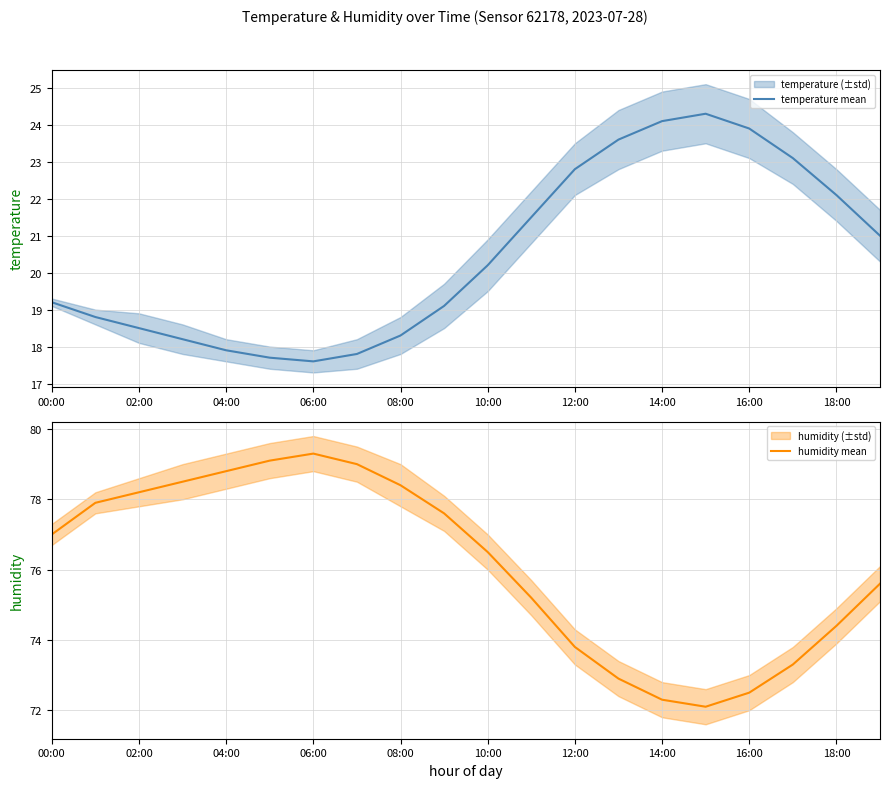

Is it true that humidity mean equals 32.3 at 10:00?

False